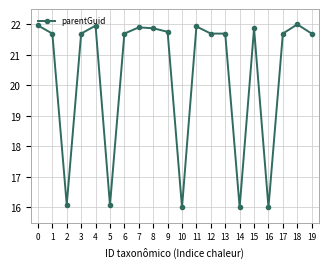

What is the difference between the second highest and minimum values?

6.0